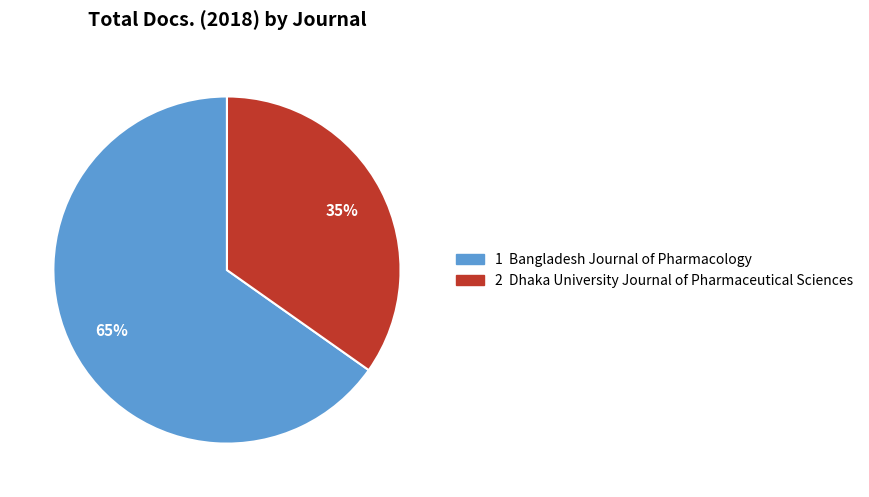

To the nearest percent, what is the difference between the largest and smallest slice percentages?

30%